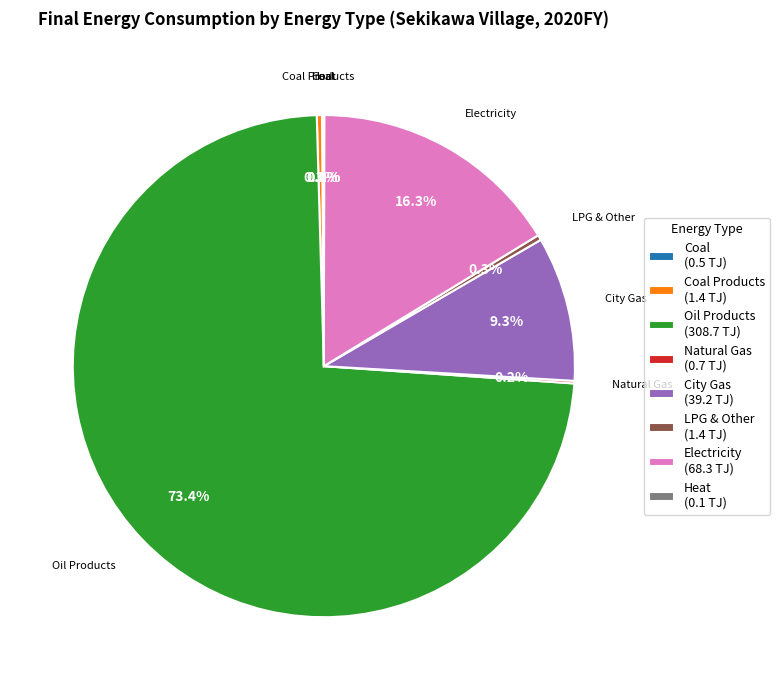

Which slice is the largest?

Oil Products (308.7 TJ)